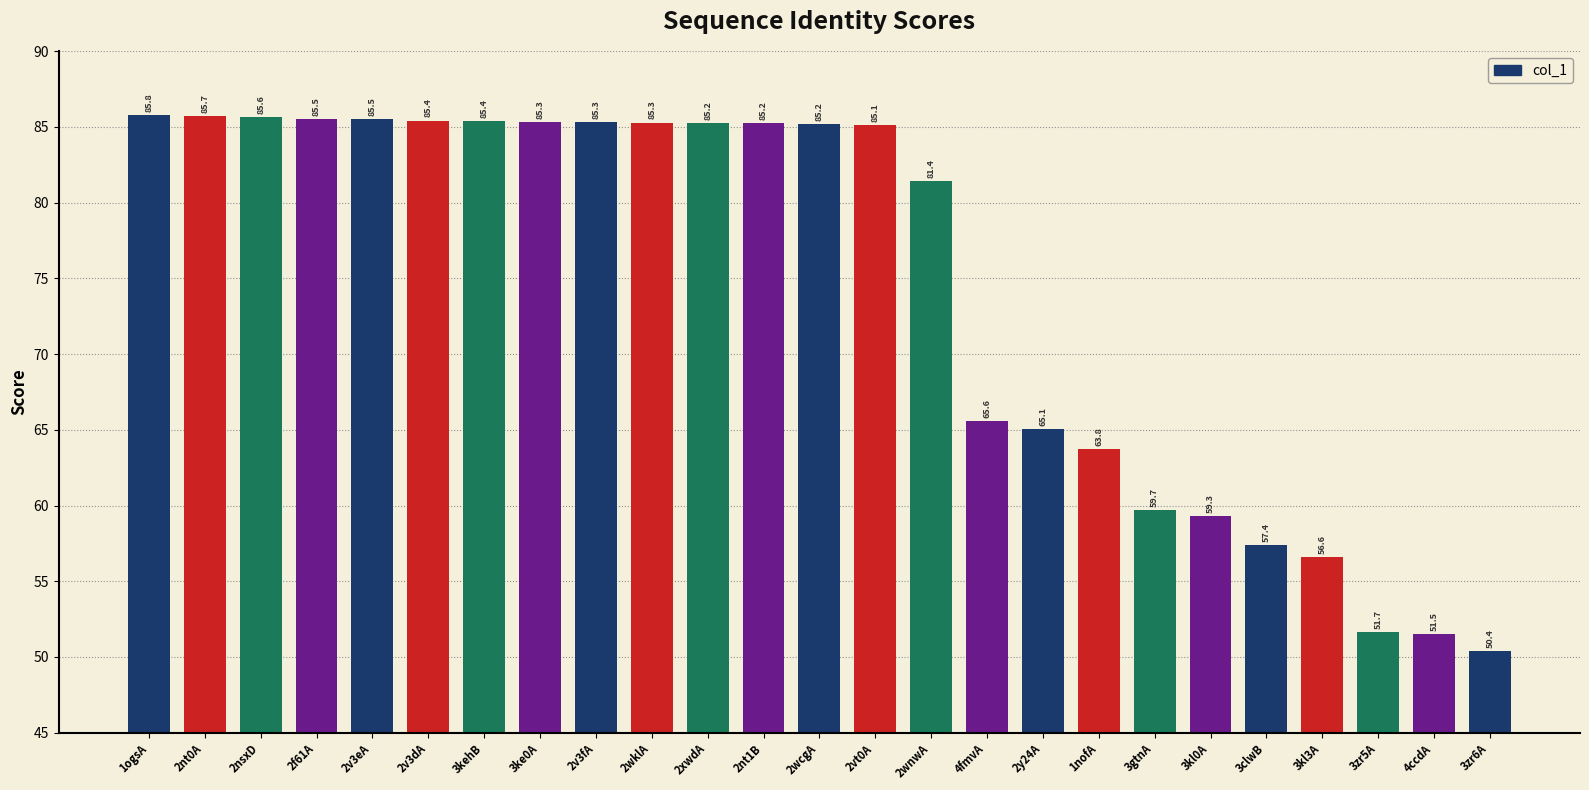

Which has a higher value, 2nt0A or 3gtnA?

2nt0A